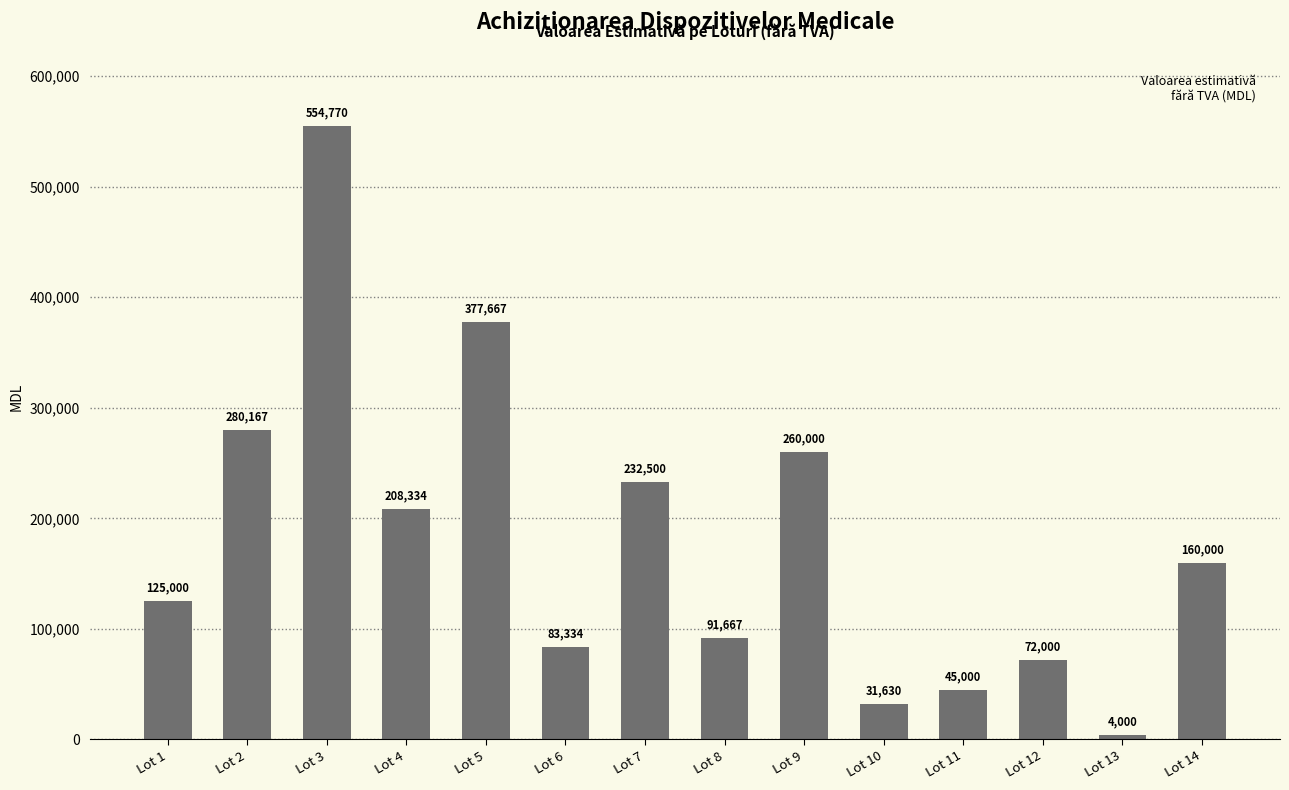

Are the bars horizontal?

No